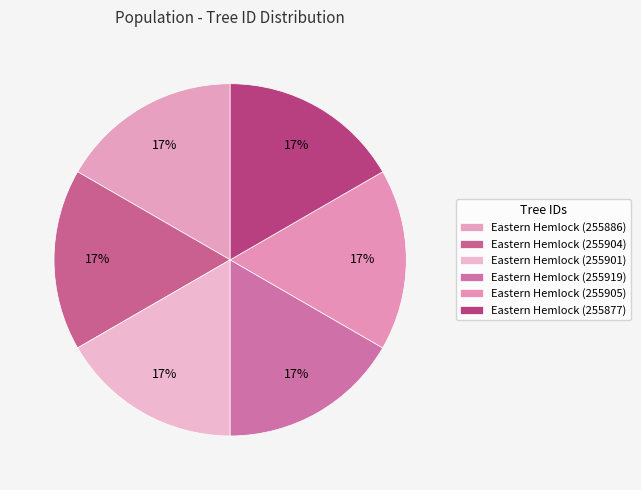

Combined, do Eastern Hemlock (255877) and Eastern Hemlock (255919) account for over 50%?

No